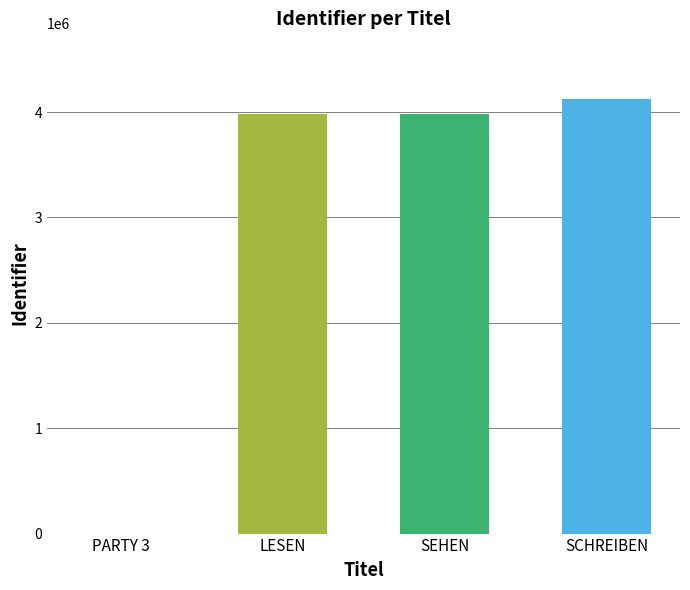

How many values are above zero?

3